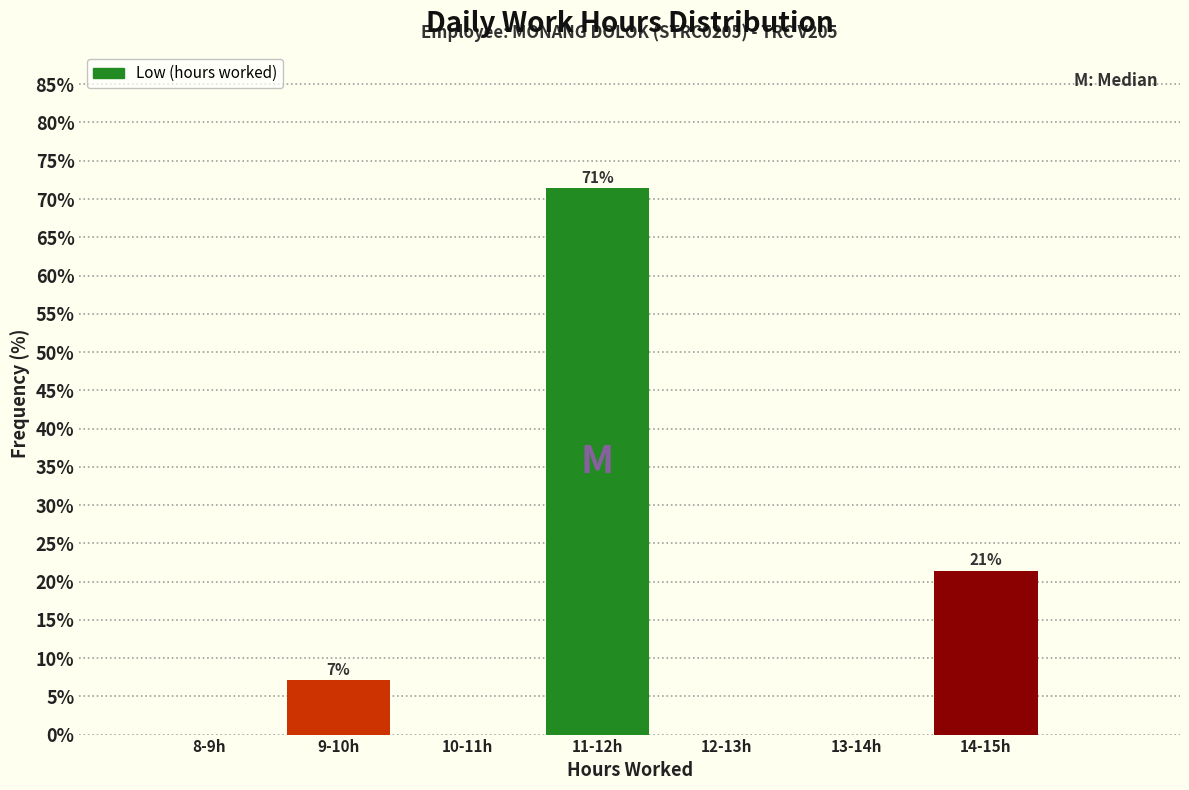

Reading right to left, transcribe all the data shown in this chart.

14-15h=21.4	13-14h=0.0	12-13h=0.0	11-12h=71.4	10-11h=0.0	9-10h=7.1	8-9h=0.0